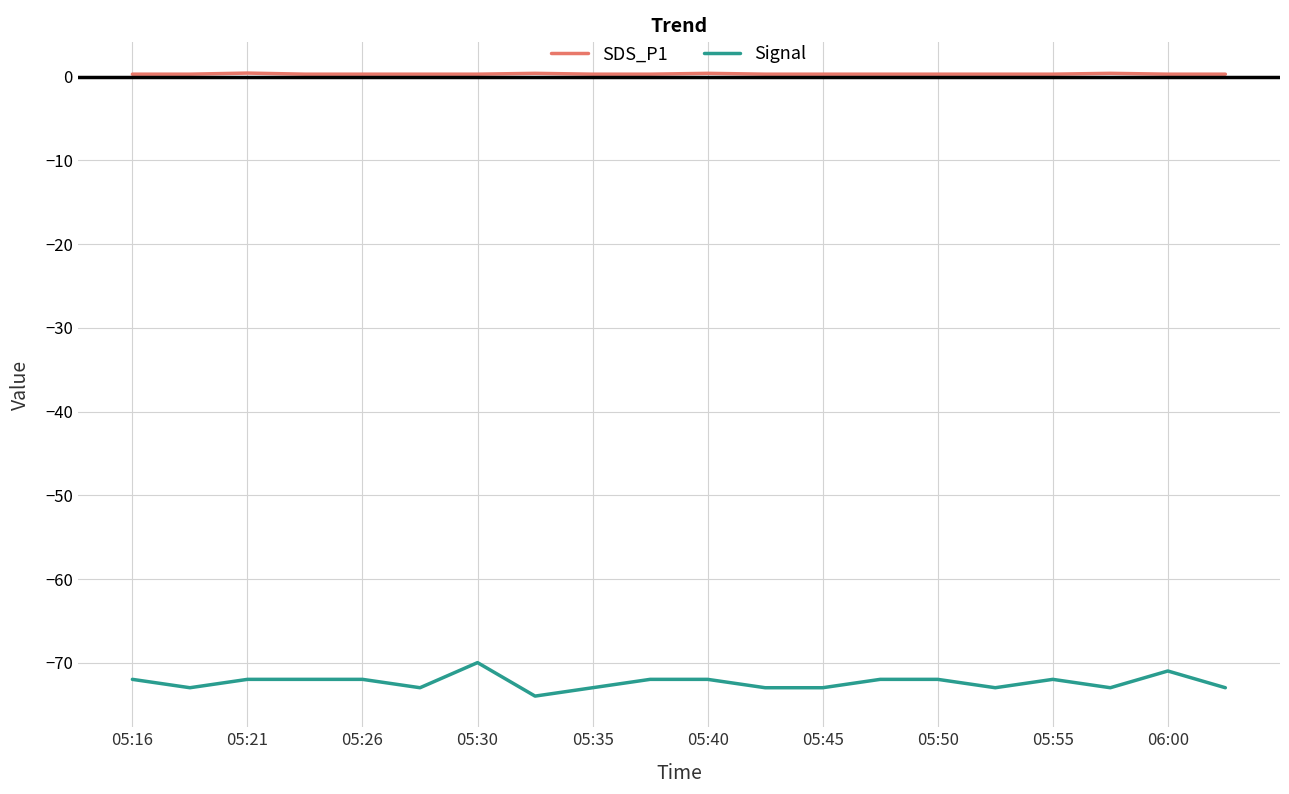

Which series has the largest total across all categories?

SDS_P1